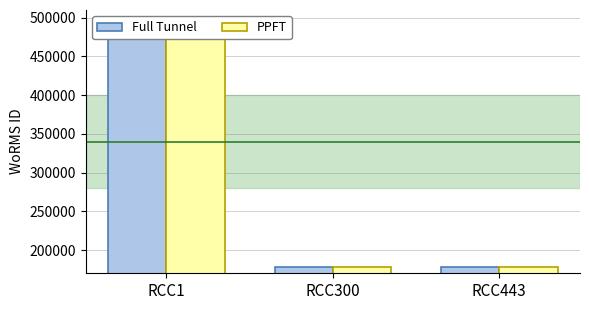

Reading right to left, what are all the values shown in this chart?

Full Tunnel: 178583	178583	495424
PPFT: 178583	178583	495424